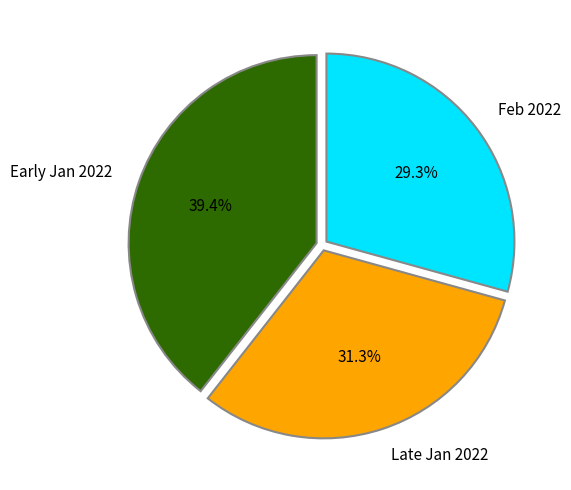

What is the smallest slice in the pie chart?

Feb 2022